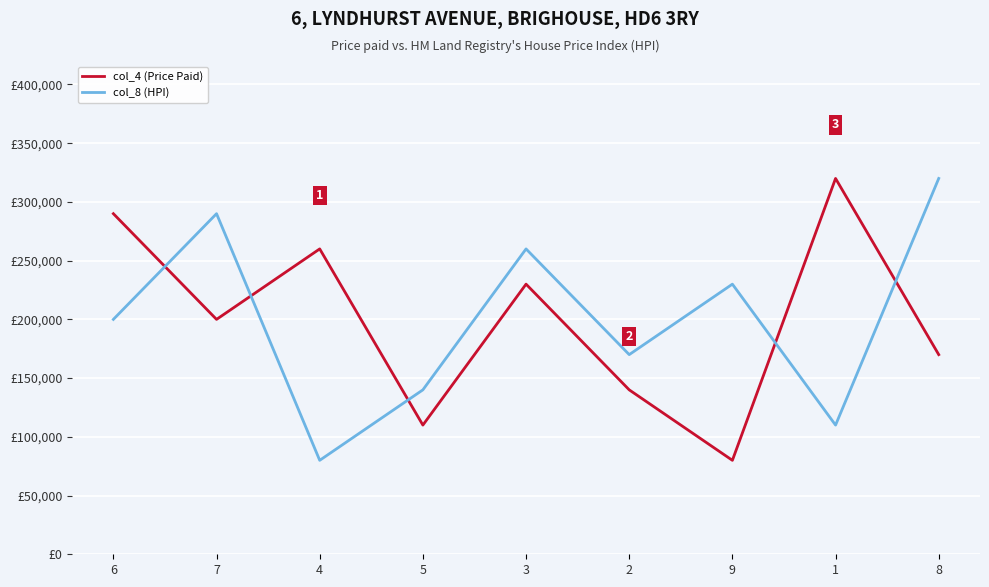

Between which two adjacent categories do col_8 (HPI) and col_4 (Price Paid) first intersect?

6 and 7